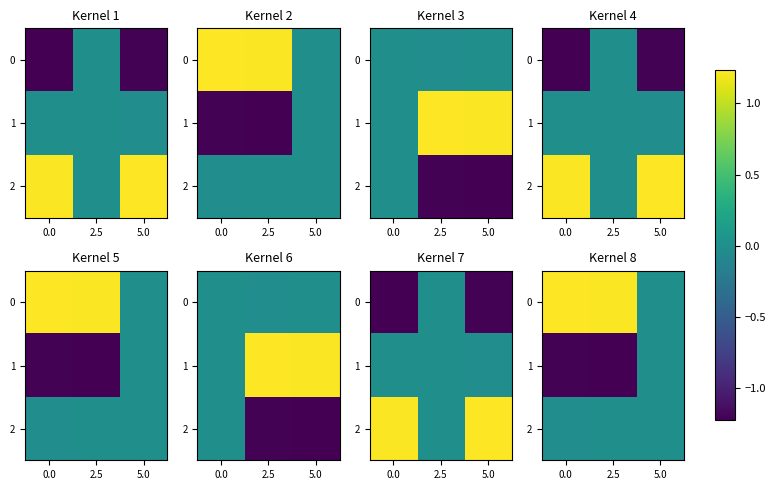

The 0 series shows 0.9 at 2.5. True or false?

False